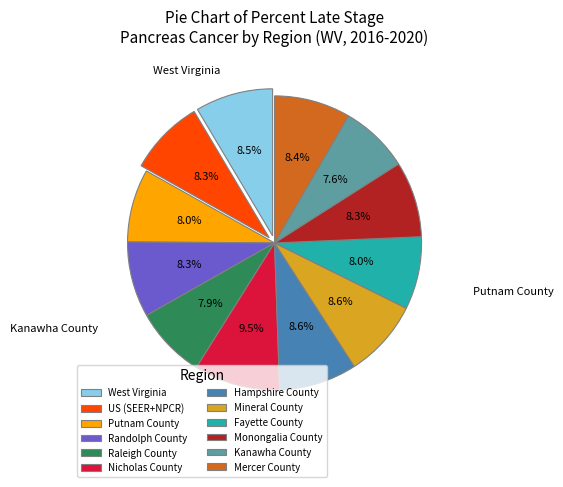

Approximately how many times larger is the value at Raleigh County compared to Mercer County?

0.9